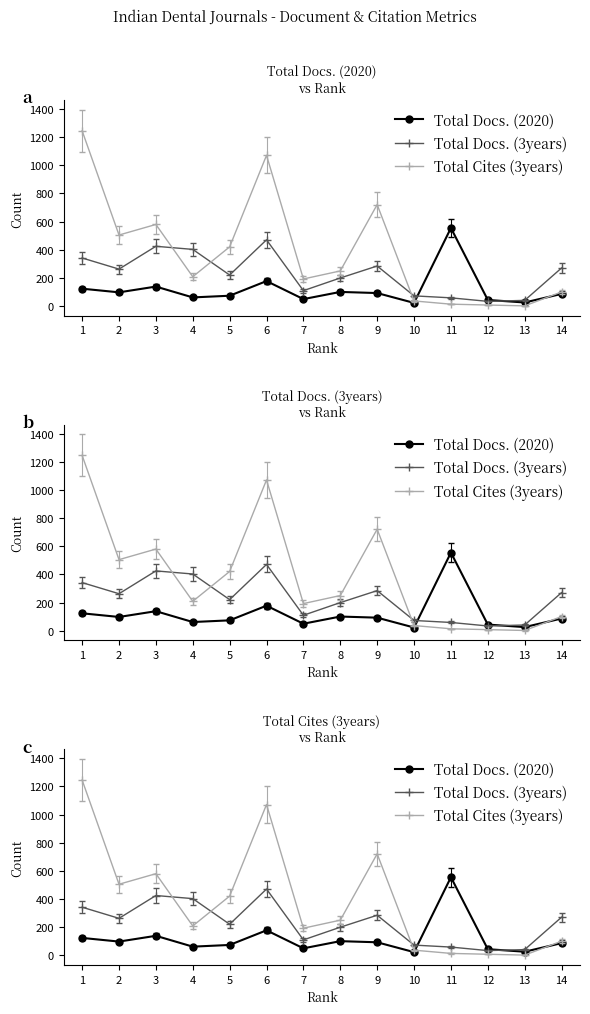

What are all the series names shown in the legend?

Total Docs. (2020), Total Docs. (3years), Total Cites (3years)